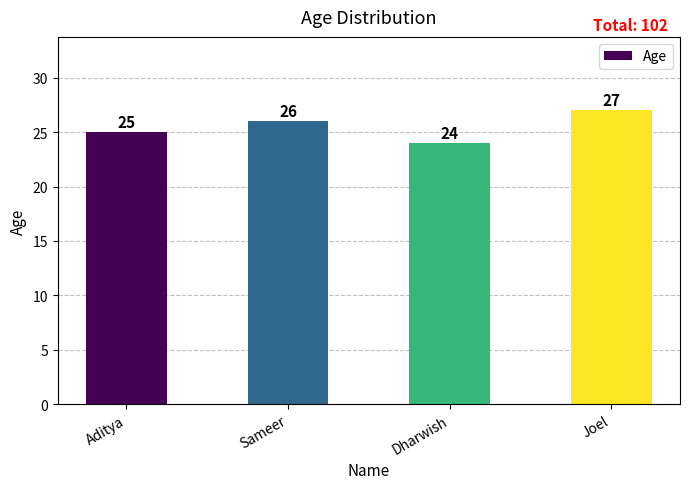

Between Joel and Dharwish, which is larger?

Joel